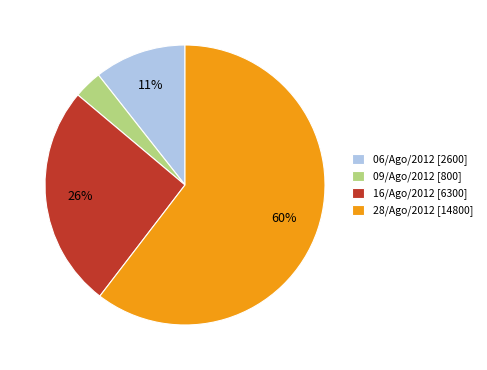

Is it true that 06/Ago/2012 [2600] is 1% of the pie?

False